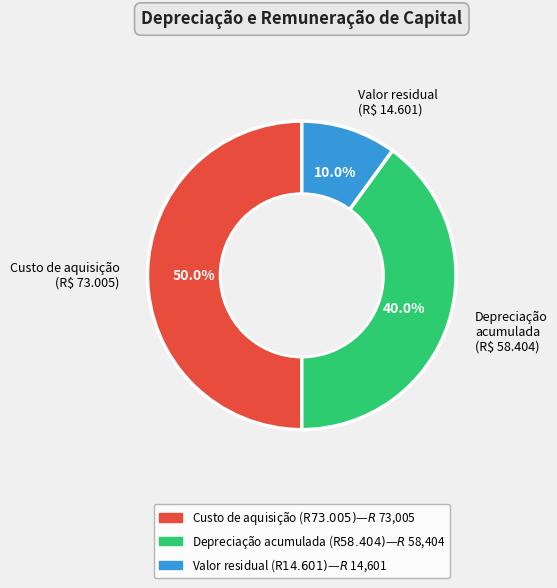

Count the number of slices in the pie.

3